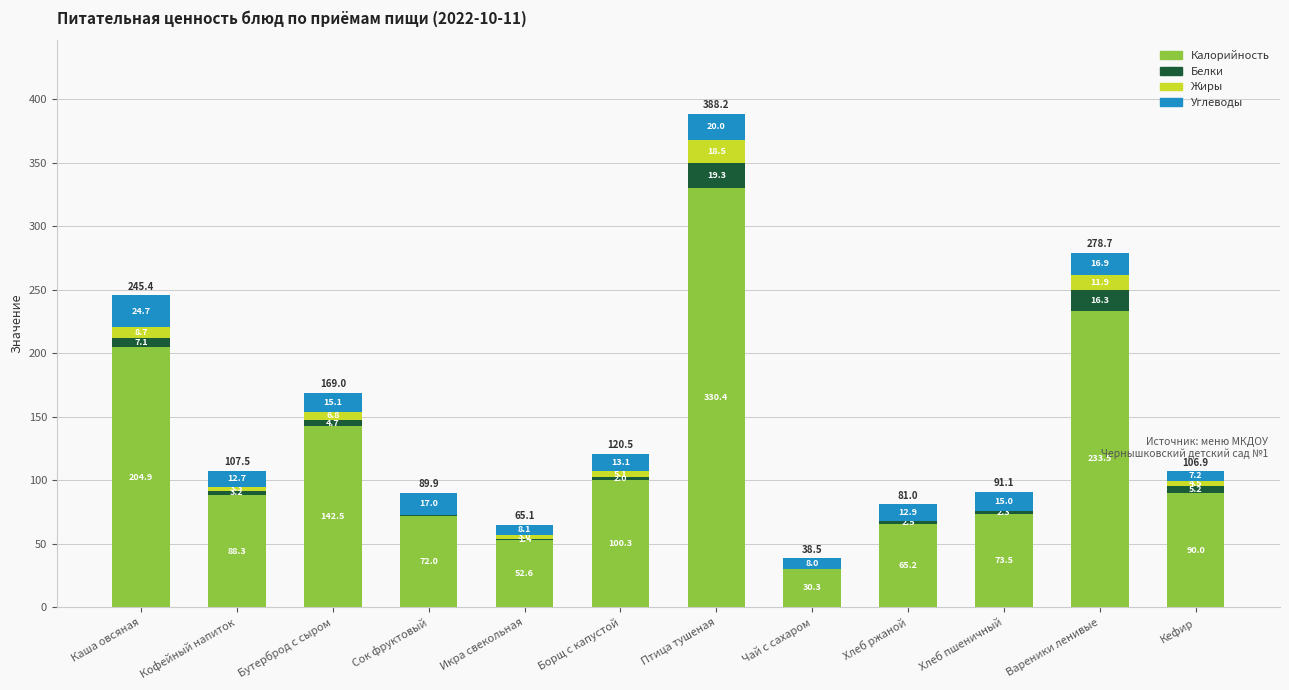

What is the maximum value for Калорийность?

330.4